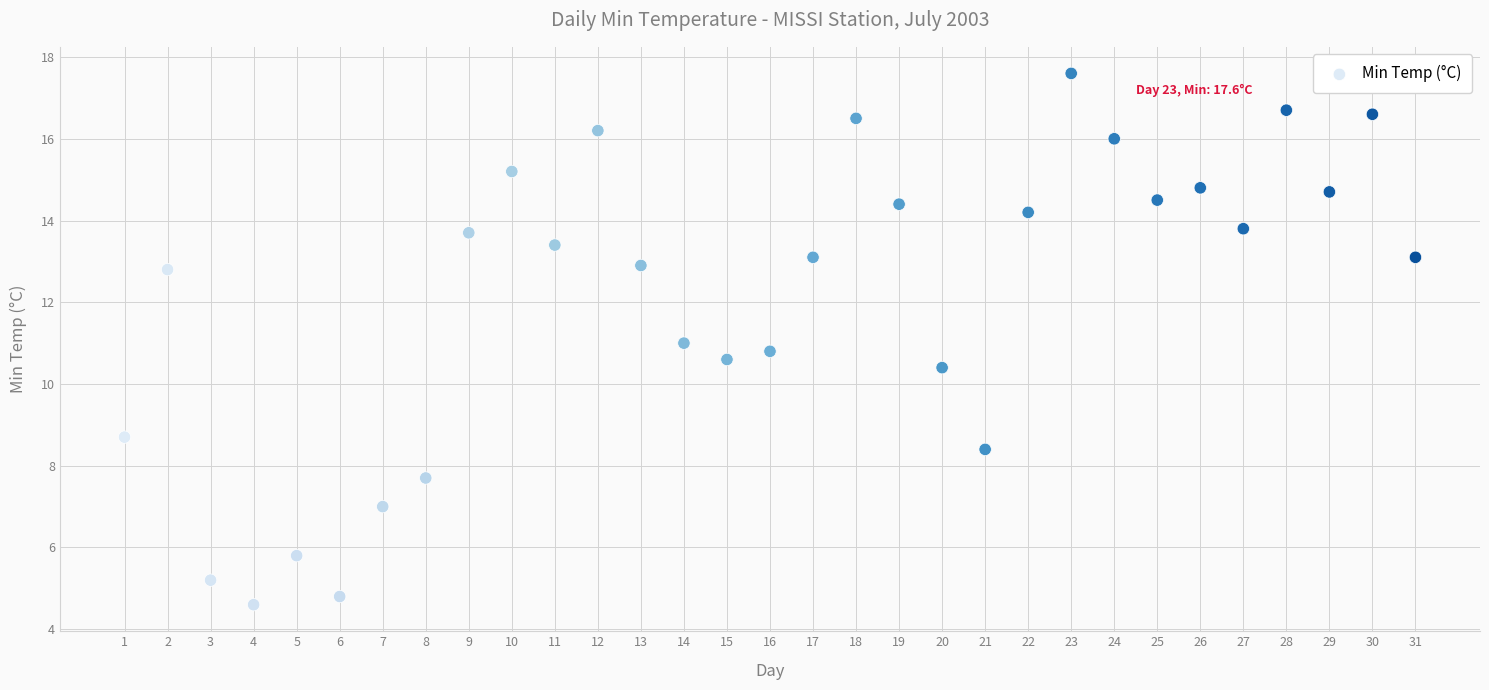

What is the range of X values (max minus min)?

30.0